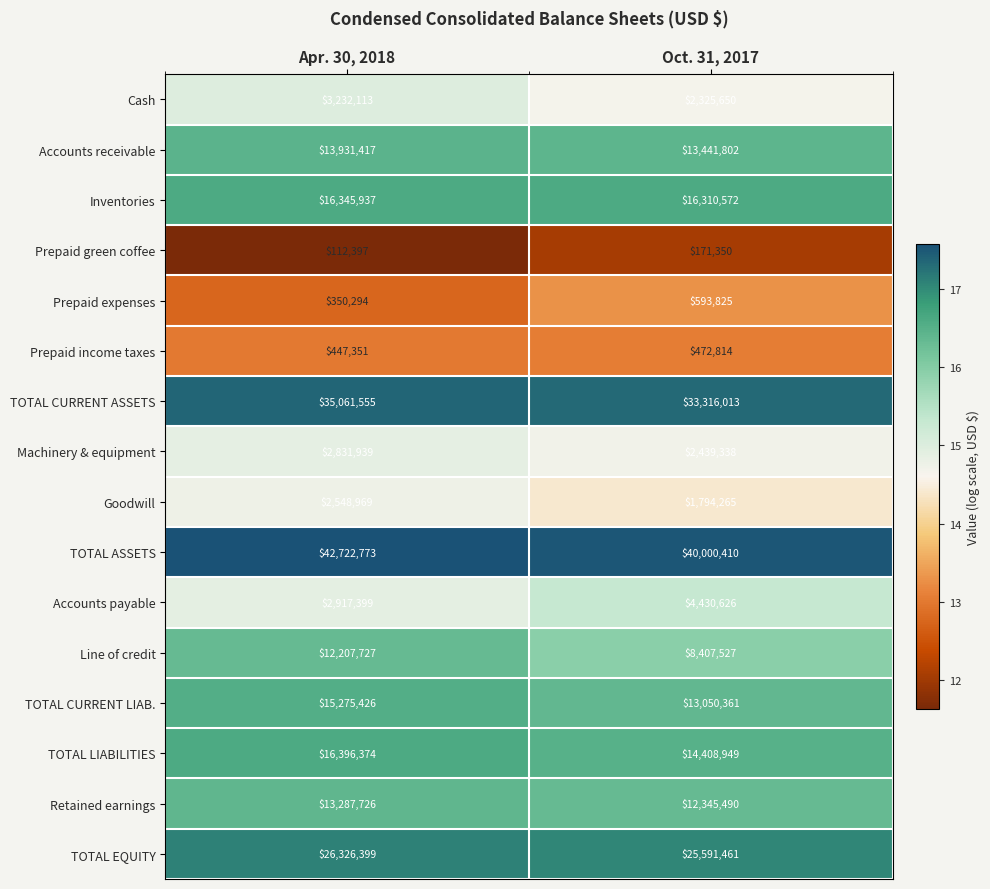

At Oct. 31, 2017, list the series in order from smallest to largest.

Prepaid green coffee, Prepaid income taxes, Prepaid expenses, Goodwill, Cash, Machinery & equipment, Accounts payable, Line of credit, Retained earnings, TOTAL CURRENT LIAB., Accounts receivable, TOTAL LIABILITIES, Inventories, TOTAL EQUITY, TOTAL CURRENT ASSETS, TOTAL ASSETS